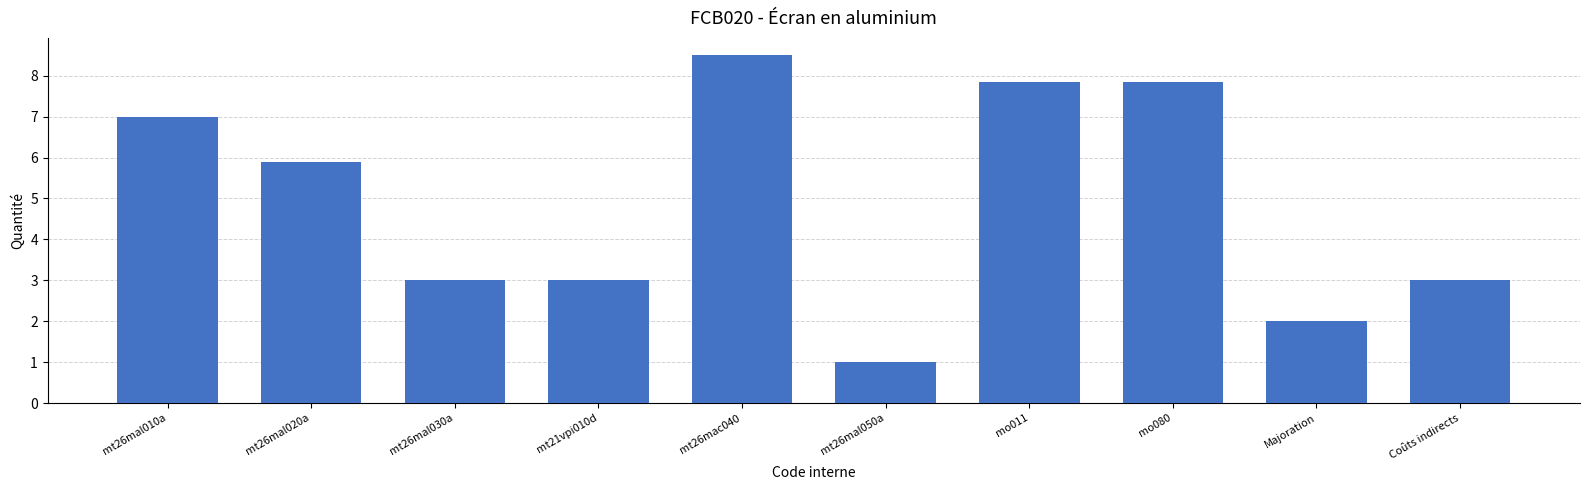

The chart shows a value of 5.9 at mt26mal020a. True or false?

True